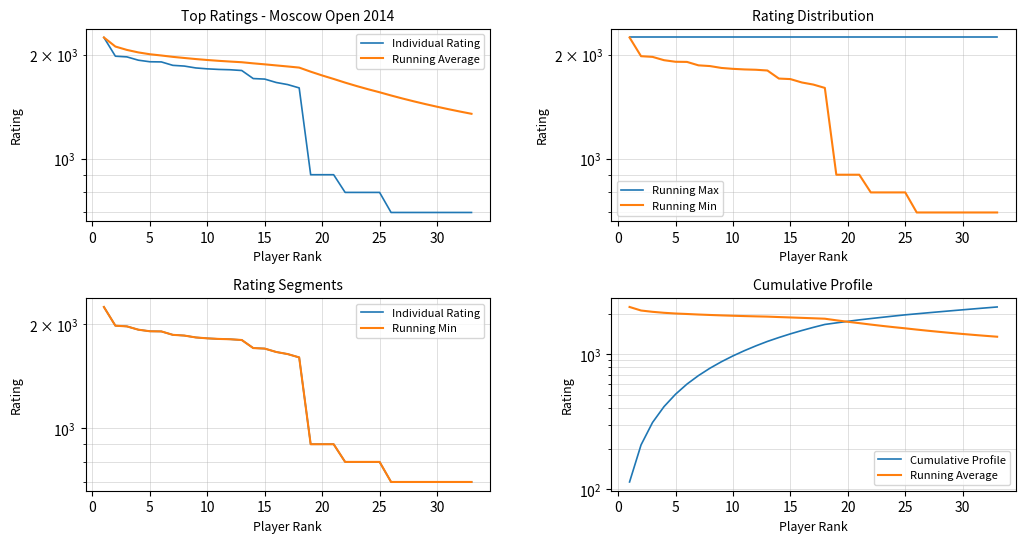

How many data points in Individual Rating are less than 1640?

16